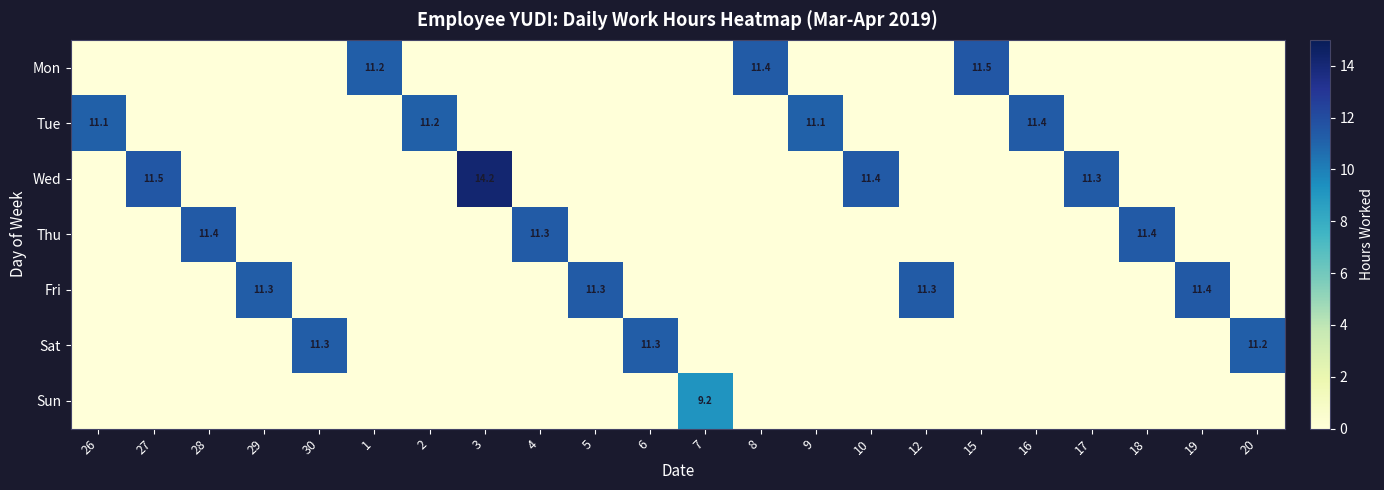

At 10, list the series in order from largest to smallest.

Wed, Mon, Tue, Thu, Fri, Sat, Sun